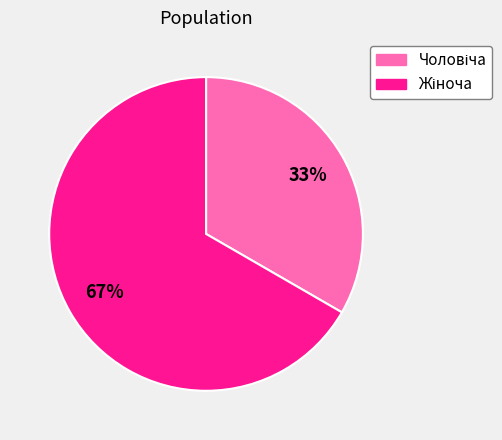

To the nearest percent, what is the average slice percentage?

50%